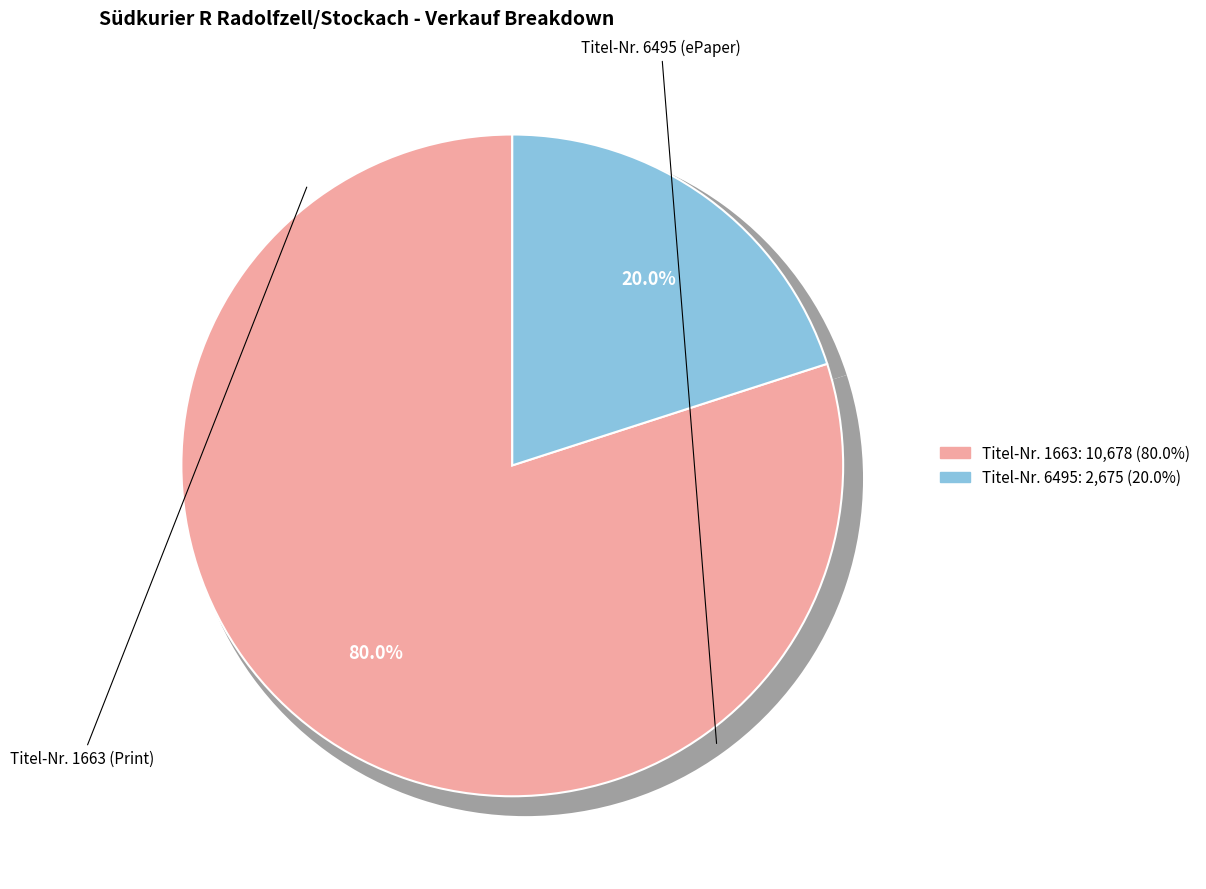

What is the ratio of the value at 6495 to the value at 1663?

0.3